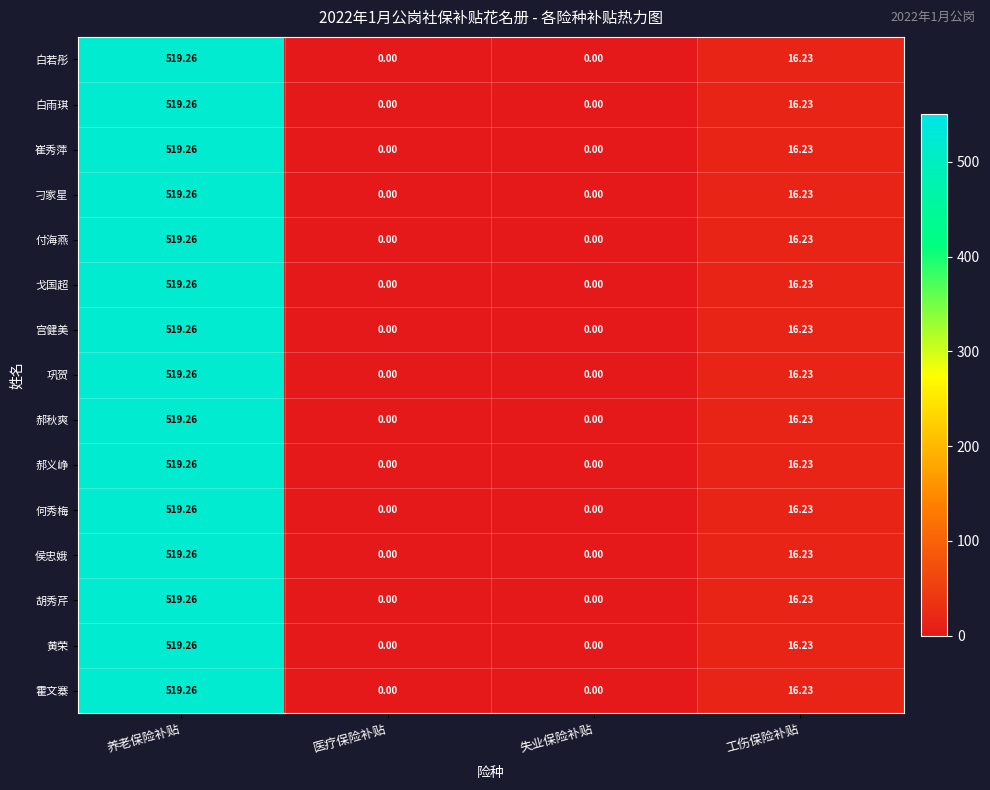

At which label does 宫健美 first exceed 16?

养老保险补贴